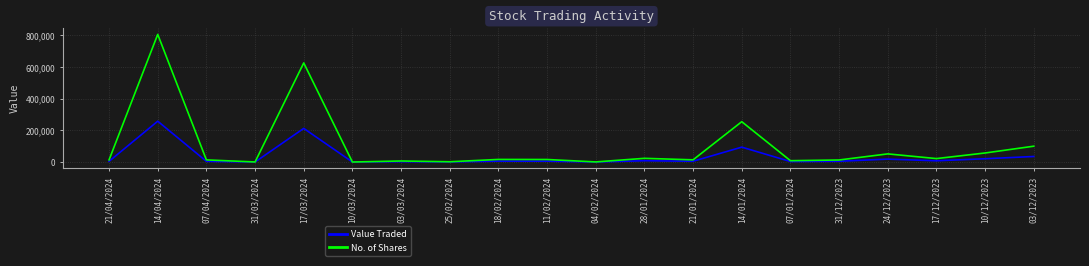

Where is Value Traded nearest to the value 129022?

14/01/2024